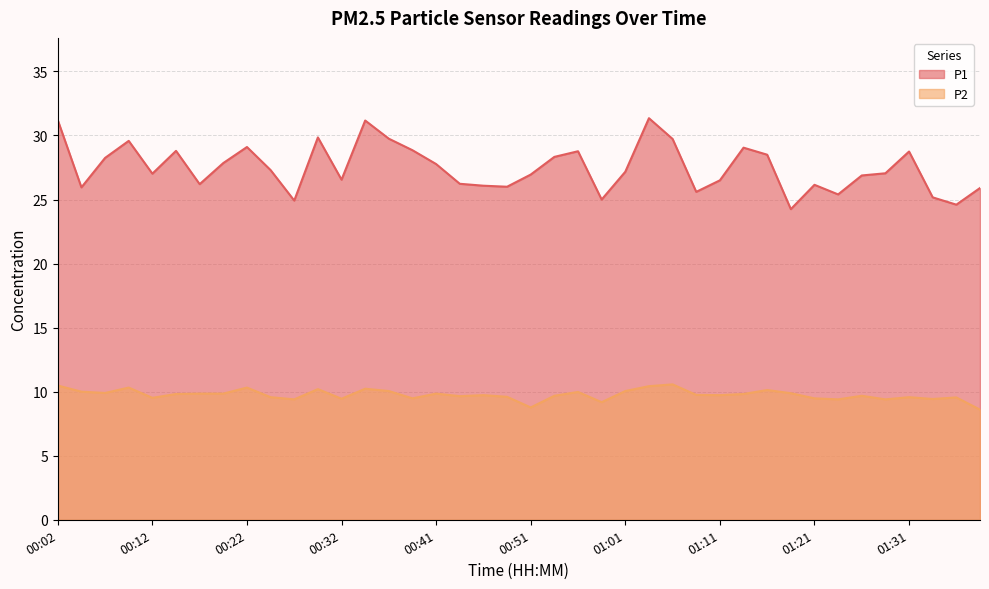

At which category does P1 reach its first local peak?

00:09